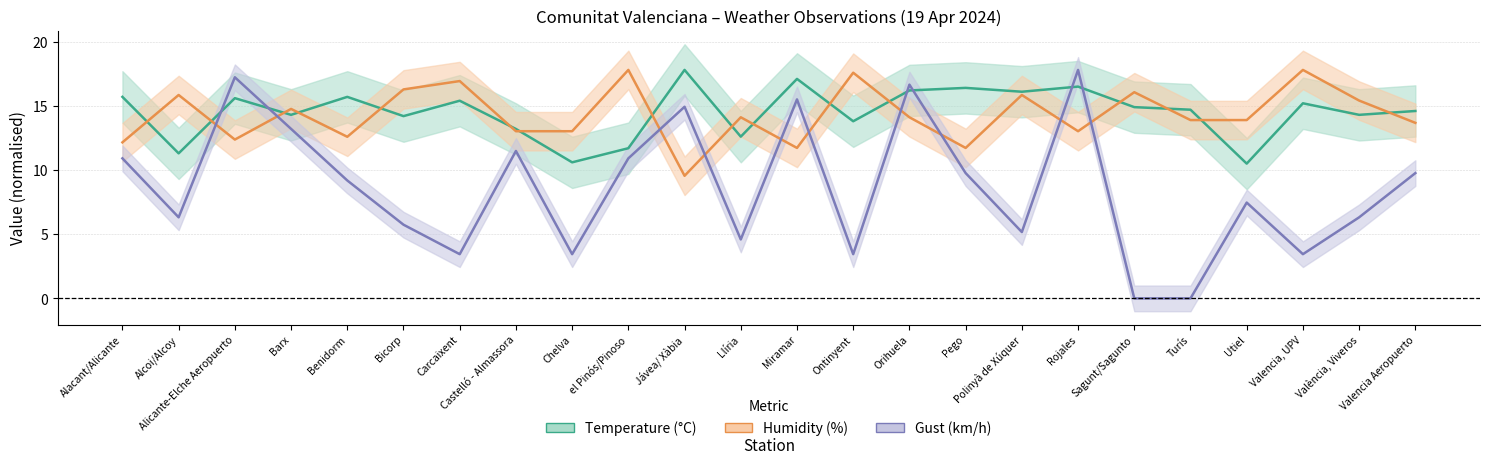

What is the difference between the gust values at València, Viveros and Valencia Aeropuerto?

3.4